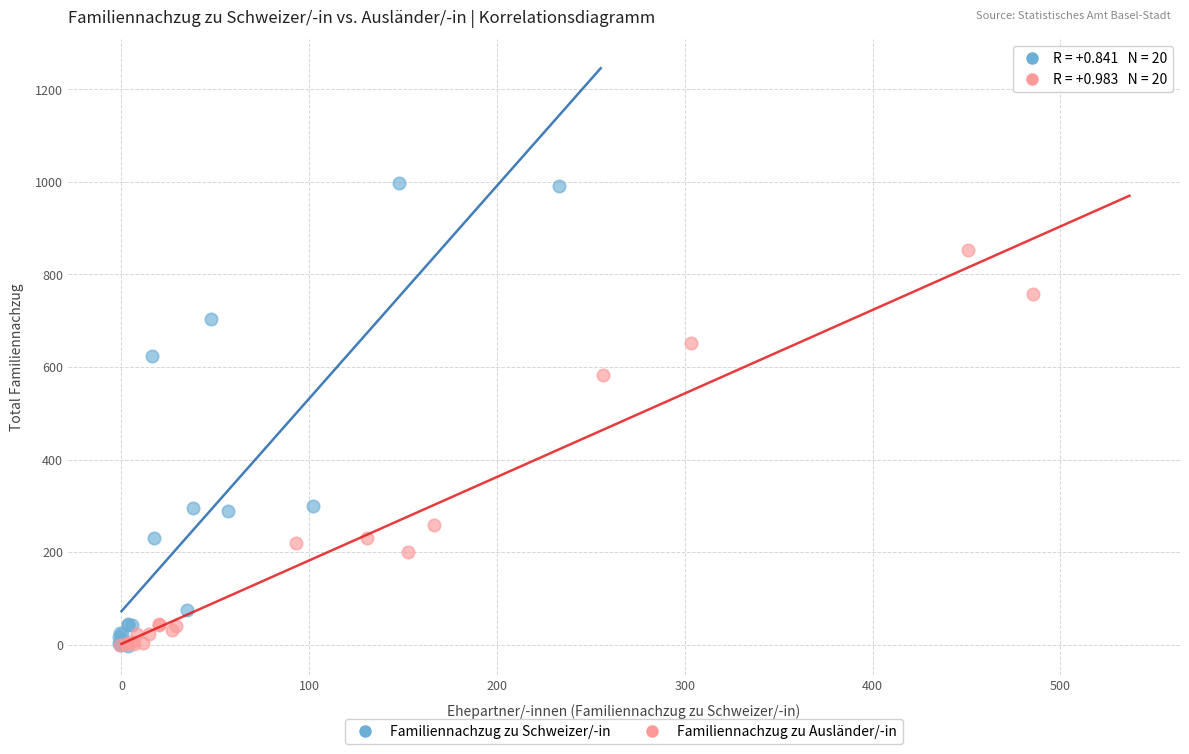

Which series reaches the maximum Y coordinate?

Familiennachzug zu Schweizer/-in